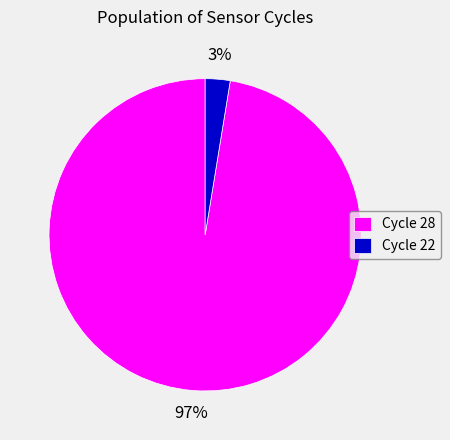

To the nearest percent, what portion does Cycle 28 represent?

97%